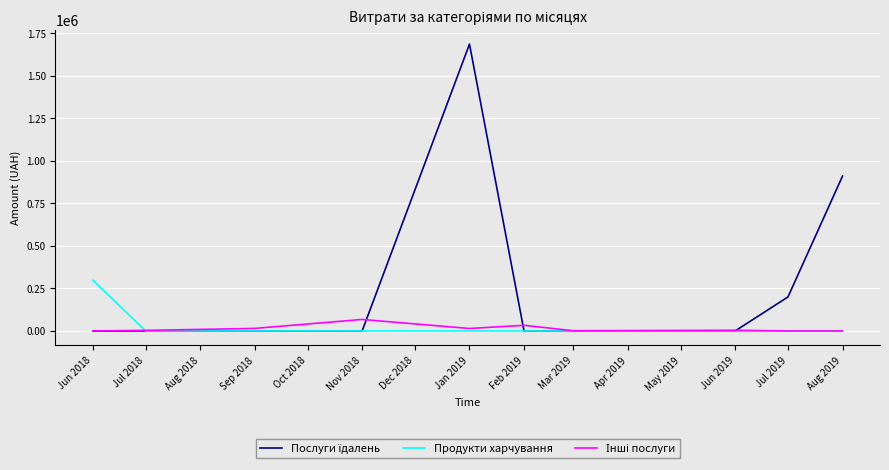

The Продукти харчування series shows 98069.8 at Jun 2018. True or false?

False